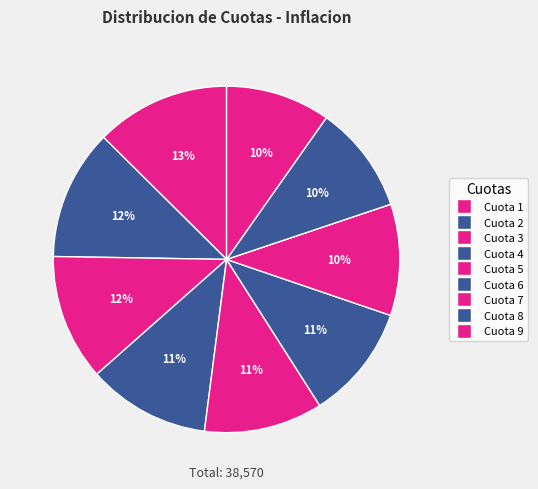

How many segments does this pie chart have?

9